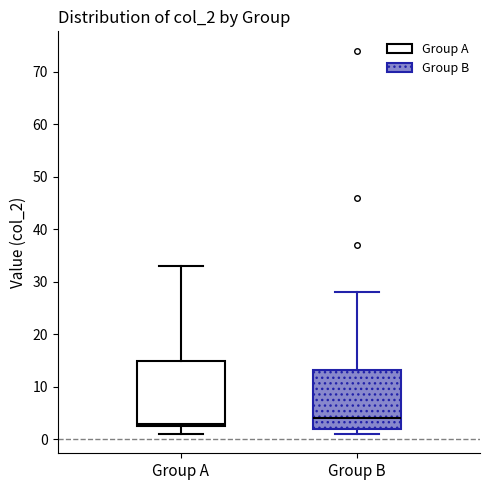

Reading left to right, read every box against the y-axis: the position of its median line, the range the box covers, and the ends of its whiskers. The values are not printed on the chart, so give them approximately, as read against the axis.

Group A: median 3 (just above the box's lower edge), box 3 to 15, whiskers 1 to 33
Group B: median 4, box 2 to 13, whiskers 1 to 28